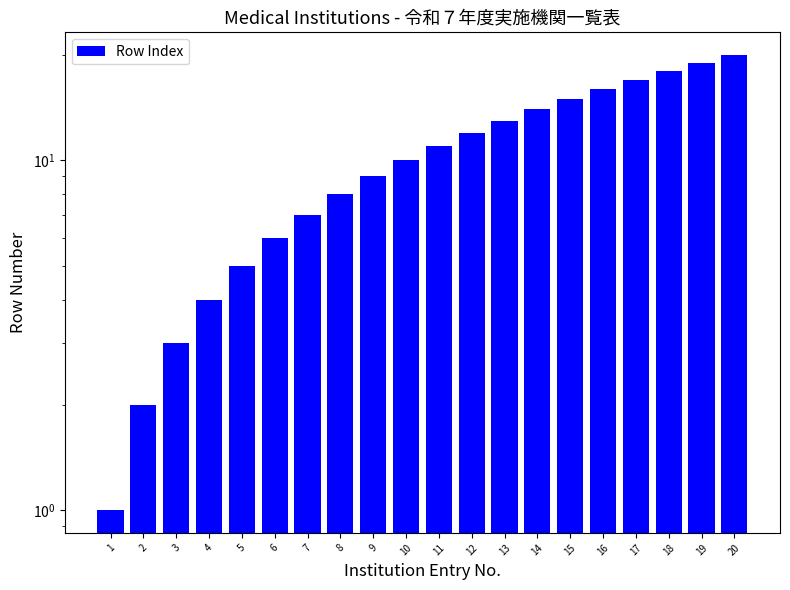

Which has a higher value, 14 or 4?

14